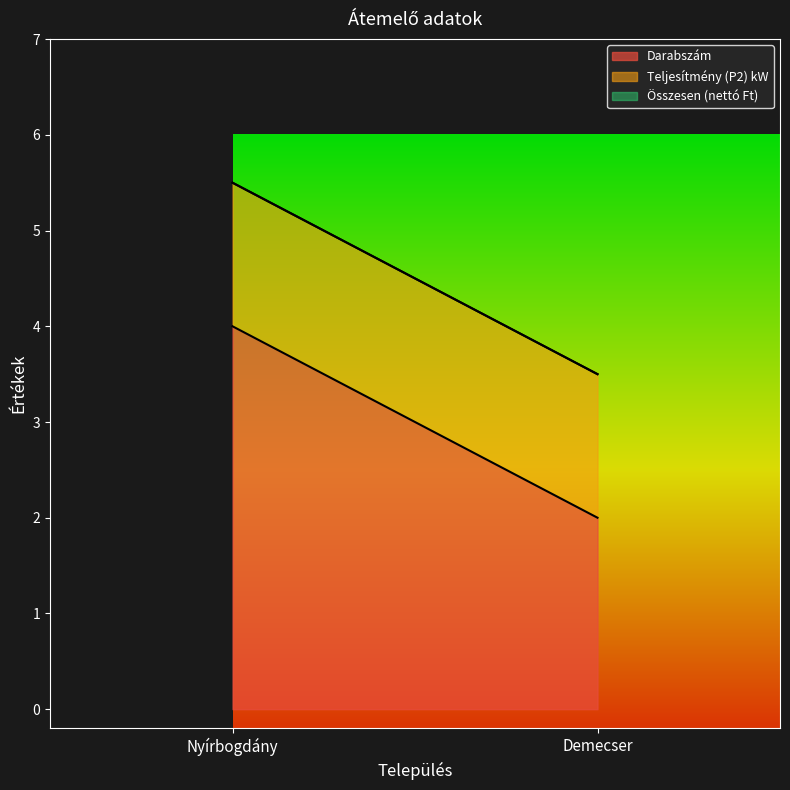

Is the value of Teljesítmény (P2) kW at Nyírbogdány greater than the value of Összesen (nettó Ft) at Demecser?

Yes